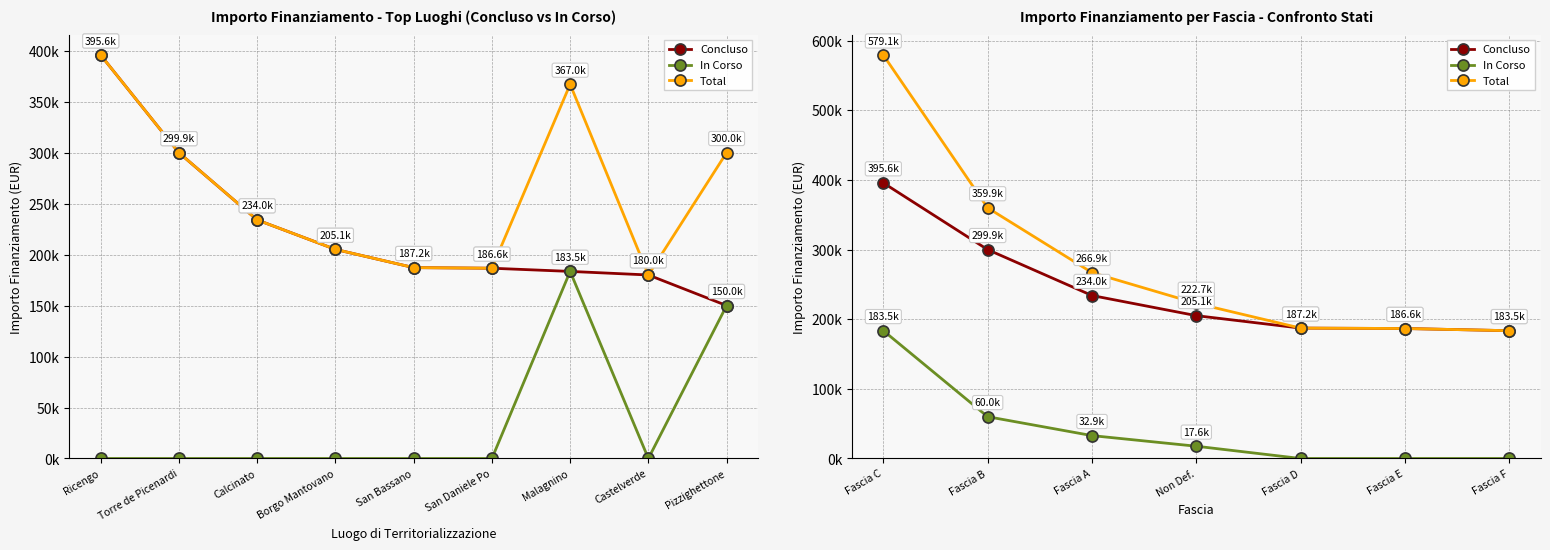

At which label does In Corso reach its minimum?

Fascia D